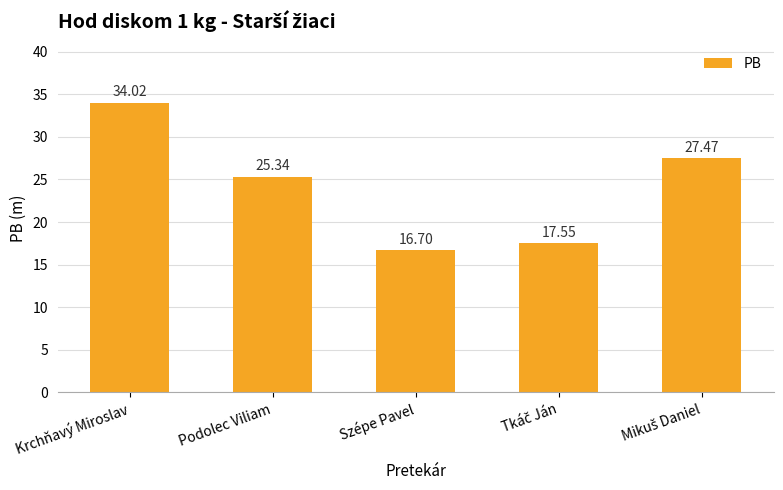

Approximately how many times larger is the value at Podolec Viliam compared to Krchňavý Miroslav?

0.7